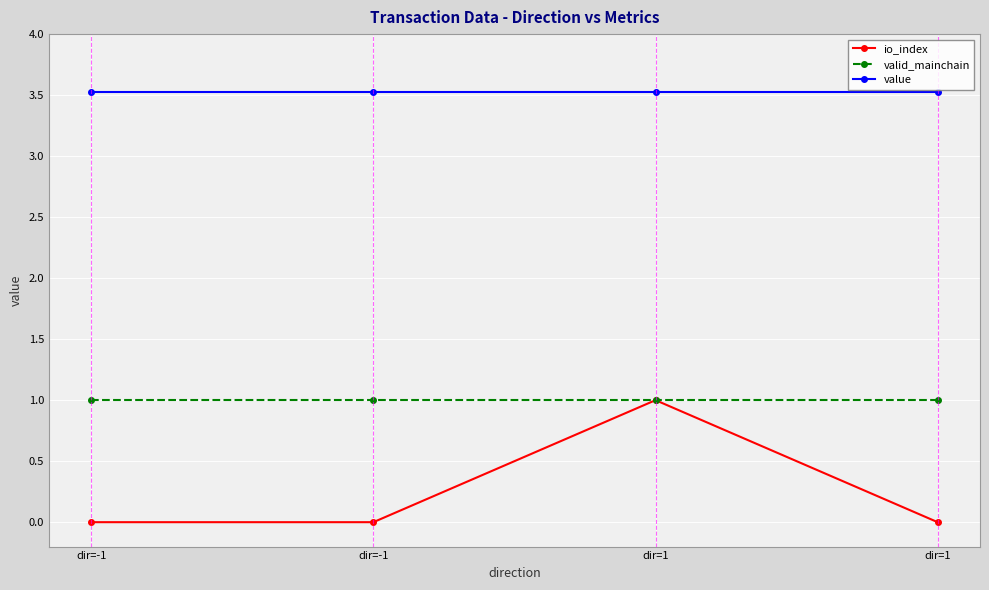

How many series are shown in this chart?

3